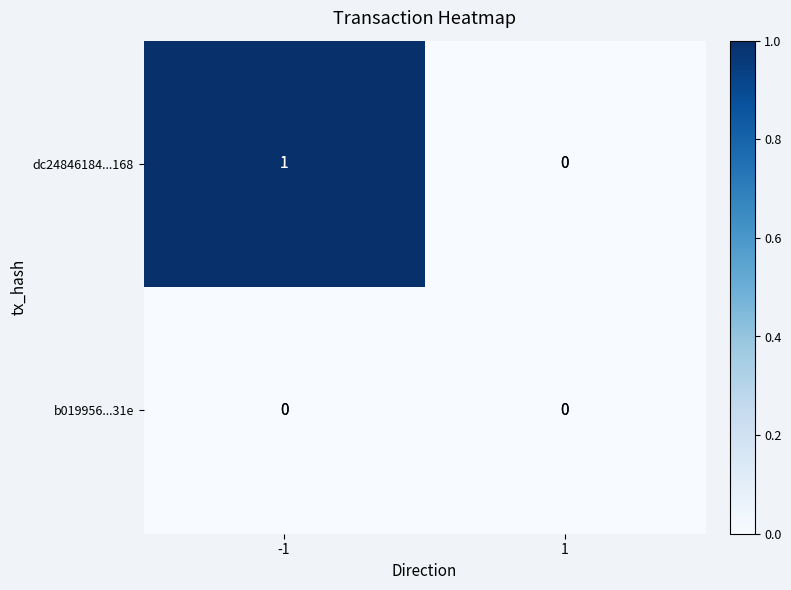

List the series in order of their peak value, highest first.

dc24846184...168, b019956...31e